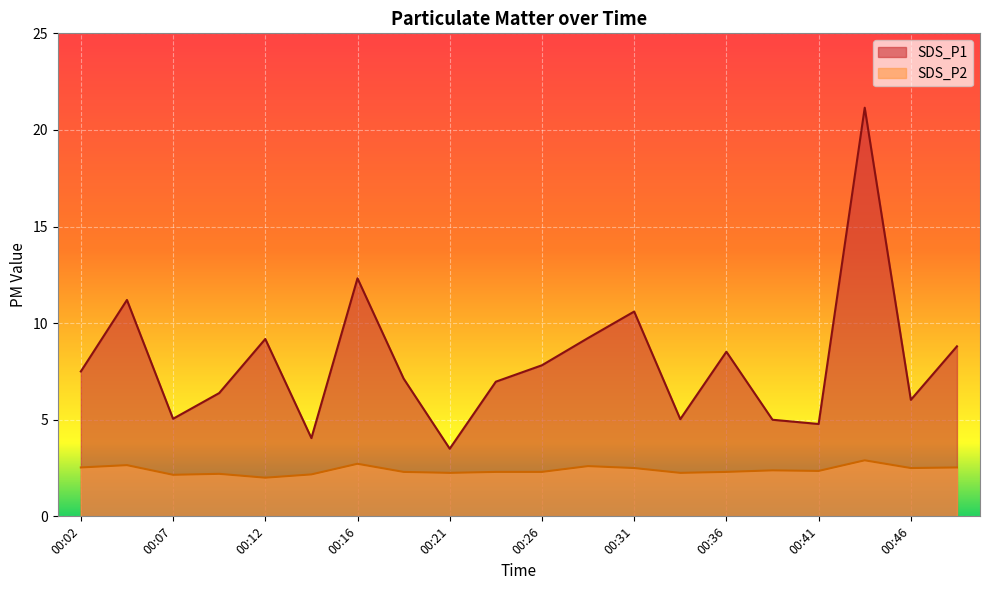

How many lines are shown in the chart?

2